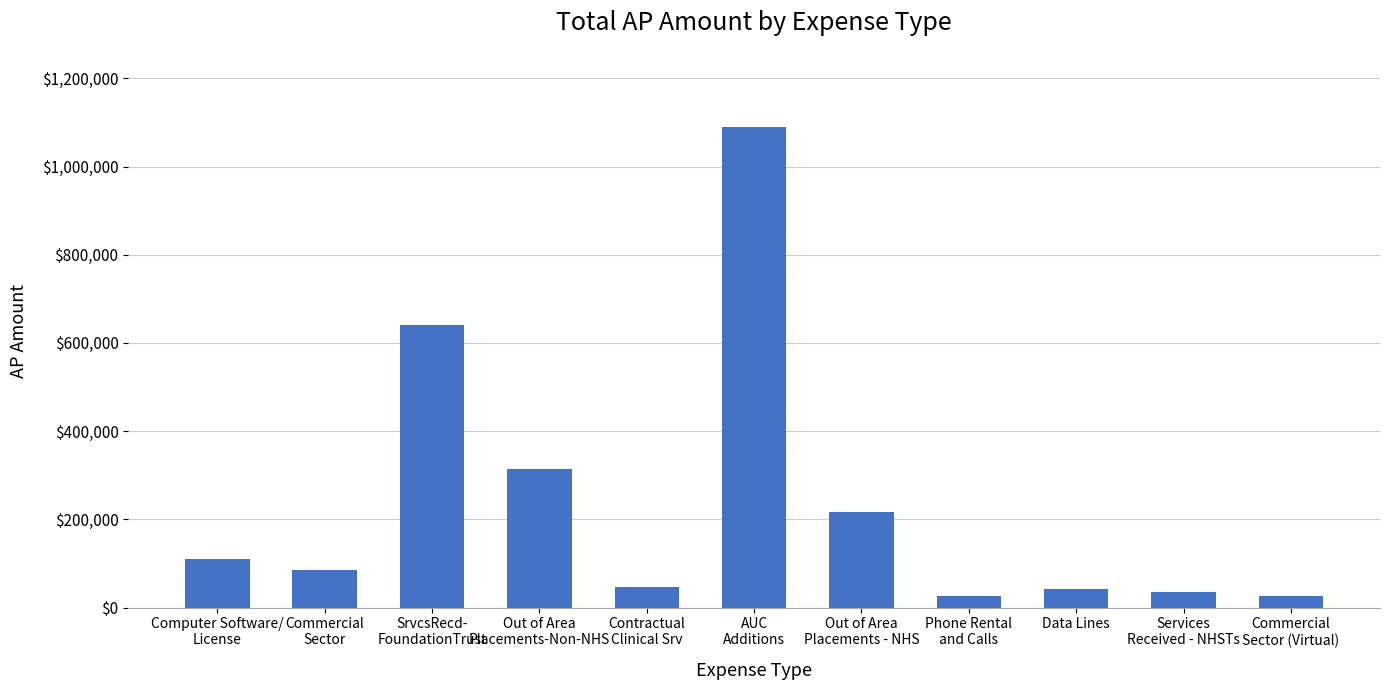

What is the smallest value displayed?

25711.3